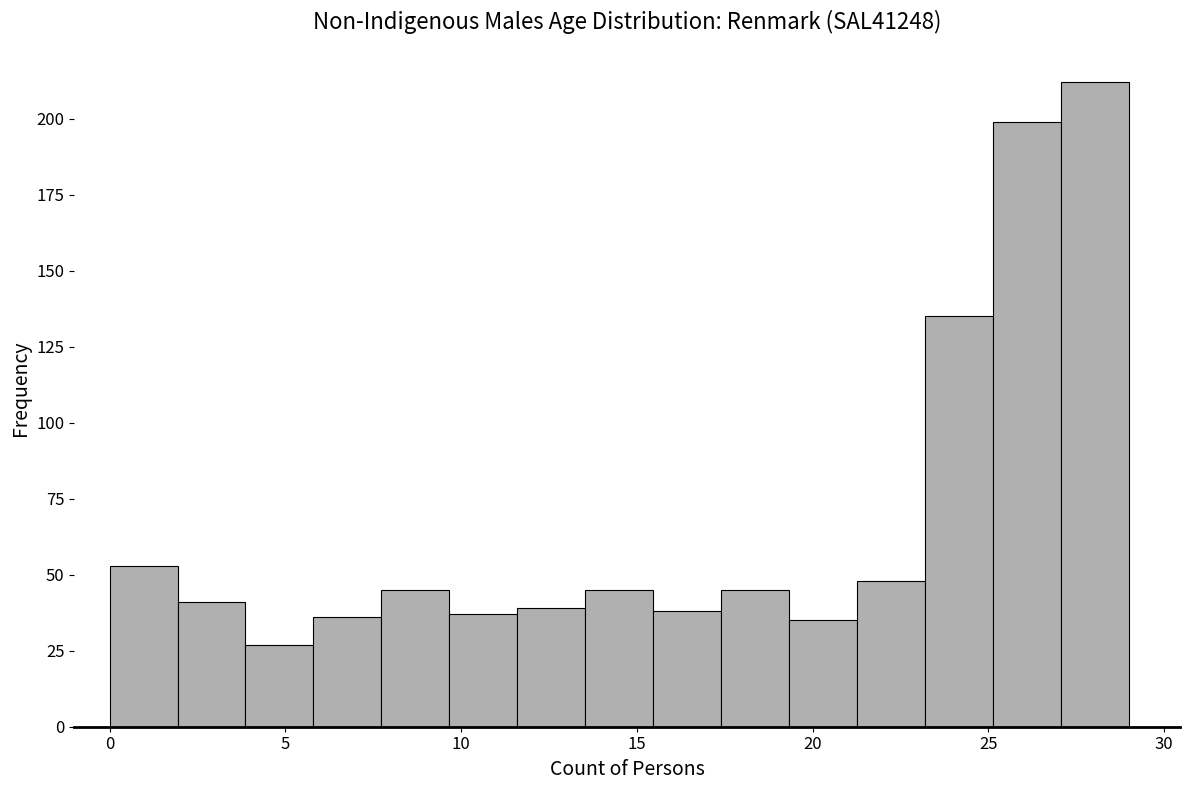

Read against the x-axis, roughly where is the centre of the tallest bar?

28.0